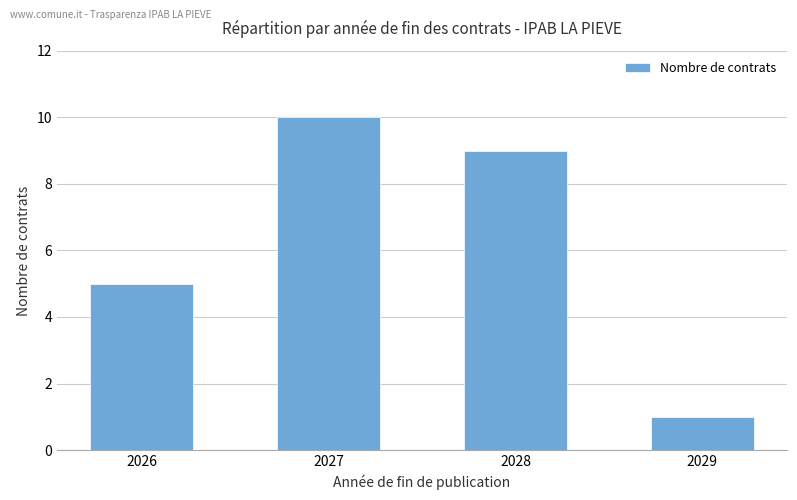

Reading left to right, transcribe all the data shown in this chart.

2026=5	2027=10	2028=9	2029=1